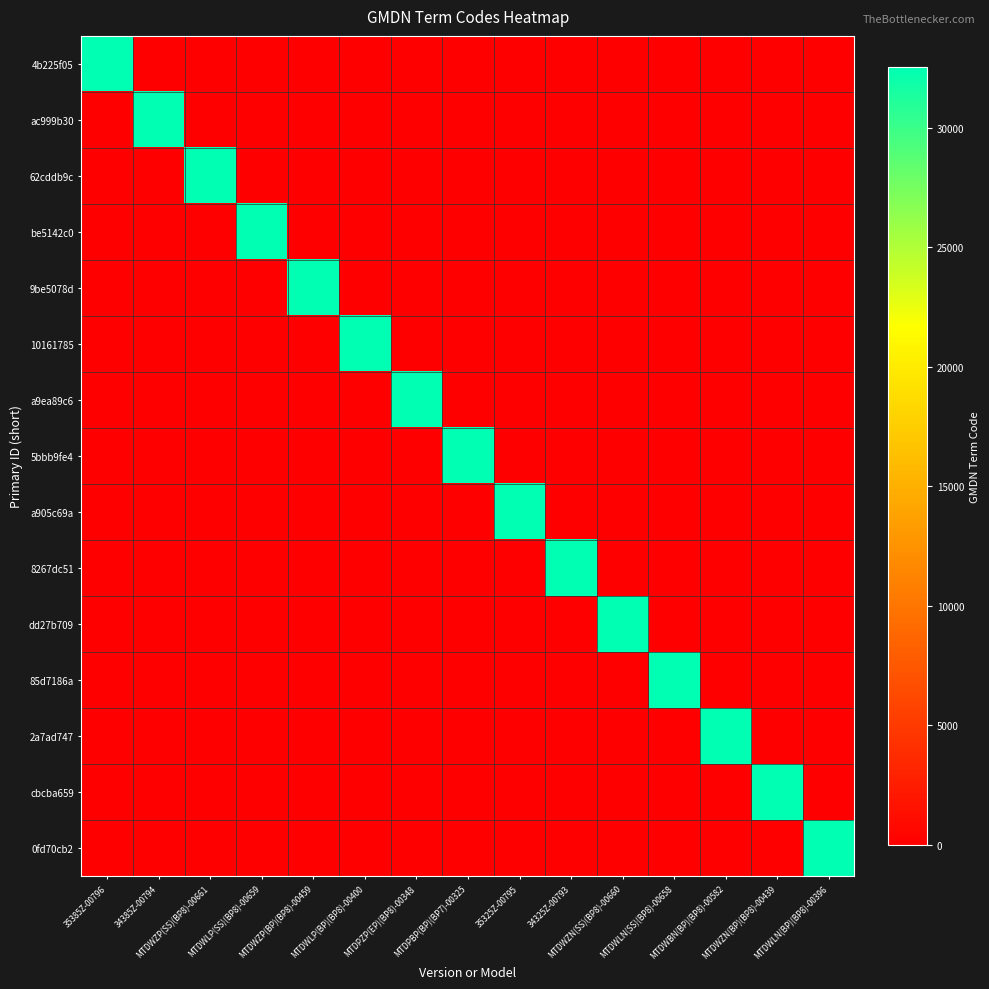

Reading left to right, what are all the values shown in this chart?

4b225f05: 35385Z-00796=32556	34385Z-00794=0	MTDWZP(SS)(BP8)-00661=0	MTDWLP(SS)(BP8)-00659=0	MTDWZP(BP)(BP8)-00459=0	MTDWLP(BP)(BP8)-00400=0	MTDPZP(EP)(BP8)-00348=0	MTDPBP(BP)(BP7)-00325=0	35325Z-00795=0	34325Z-00793=0	MTDWZN(SS)(BP8)-00660=0	MTDWLN(SS)(BP8)-00658=0	MTDWBN(BP)(BP8)-00582=0	MTDWZN(BP)(BP8)-00439=0	MTDWLN(BP)(BP8)-00396=0
ac999b30: 35385Z-00796=0	34385Z-00794=32556	MTDWZP(SS)(BP8)-00661=0	MTDWLP(SS)(BP8)-00659=0	MTDWZP(BP)(BP8)-00459=0	MTDWLP(BP)(BP8)-00400=0	MTDPZP(EP)(BP8)-00348=0	MTDPBP(BP)(BP7)-00325=0	35325Z-00795=0	34325Z-00793=0	MTDWZN(SS)(BP8)-00660=0	MTDWLN(SS)(BP8)-00658=0	MTDWBN(BP)(BP8)-00582=0	MTDWZN(BP)(BP8)-00439=0	MTDWLN(BP)(BP8)-00396=0
62cddb9c: 35385Z-00796=0	34385Z-00794=0	MTDWZP(SS)(BP8)-00661=32556	MTDWLP(SS)(BP8)-00659=0	MTDWZP(BP)(BP8)-00459=0	MTDWLP(BP)(BP8)-00400=0	MTDPZP(EP)(BP8)-00348=0	MTDPBP(BP)(BP7)-00325=0	35325Z-00795=0	34325Z-00793=0	MTDWZN(SS)(BP8)-00660=0	MTDWLN(SS)(BP8)-00658=0	MTDWBN(BP)(BP8)-00582=0	MTDWZN(BP)(BP8)-00439=0	MTDWLN(BP)(BP8)-00396=0
be5142c0: 35385Z-00796=0	34385Z-00794=0	MTDWZP(SS)(BP8)-00661=0	MTDWLP(SS)(BP8)-00659=32556	MTDWZP(BP)(BP8)-00459=0	MTDWLP(BP)(BP8)-00400=0	MTDPZP(EP)(BP8)-00348=0	MTDPBP(BP)(BP7)-00325=0	35325Z-00795=0	34325Z-00793=0	MTDWZN(SS)(BP8)-00660=0	MTDWLN(SS)(BP8)-00658=0	MTDWBN(BP)(BP8)-00582=0	MTDWZN(BP)(BP8)-00439=0	MTDWLN(BP)(BP8)-00396=0
9be5078d: 35385Z-00796=0	34385Z-00794=0	MTDWZP(SS)(BP8)-00661=0	MTDWLP(SS)(BP8)-00659=0	MTDWZP(BP)(BP8)-00459=32556	MTDWLP(BP)(BP8)-00400=0	MTDPZP(EP)(BP8)-00348=0	MTDPBP(BP)(BP7)-00325=0	35325Z-00795=0	34325Z-00793=0	MTDWZN(SS)(BP8)-00660=0	MTDWLN(SS)(BP8)-00658=0	MTDWBN(BP)(BP8)-00582=0	MTDWZN(BP)(BP8)-00439=0	MTDWLN(BP)(BP8)-00396=0
10161785: 35385Z-00796=0	34385Z-00794=0	MTDWZP(SS)(BP8)-00661=0	MTDWLP(SS)(BP8)-00659=0	MTDWZP(BP)(BP8)-00459=0	MTDWLP(BP)(BP8)-00400=32556	MTDPZP(EP)(BP8)-00348=0	MTDPBP(BP)(BP7)-00325=0	35325Z-00795=0	34325Z-00793=0	MTDWZN(SS)(BP8)-00660=0	MTDWLN(SS)(BP8)-00658=0	MTDWBN(BP)(BP8)-00582=0	MTDWZN(BP)(BP8)-00439=0	MTDWLN(BP)(BP8)-00396=0
a9ea89c6: 35385Z-00796=0	34385Z-00794=0	MTDWZP(SS)(BP8)-00661=0	MTDWLP(SS)(BP8)-00659=0	MTDWZP(BP)(BP8)-00459=0	MTDWLP(BP)(BP8)-00400=0	MTDPZP(EP)(BP8)-00348=32556	MTDPBP(BP)(BP7)-00325=0	35325Z-00795=0	34325Z-00793=0	MTDWZN(SS)(BP8)-00660=0	MTDWLN(SS)(BP8)-00658=0	MTDWBN(BP)(BP8)-00582=0	MTDWZN(BP)(BP8)-00439=0	MTDWLN(BP)(BP8)-00396=0
5bbb9fe4: 35385Z-00796=0	34385Z-00794=0	MTDWZP(SS)(BP8)-00661=0	MTDWLP(SS)(BP8)-00659=0	MTDWZP(BP)(BP8)-00459=0	MTDWLP(BP)(BP8)-00400=0	MTDPZP(EP)(BP8)-00348=0	MTDPBP(BP)(BP7)-00325=32556	35325Z-00795=0	34325Z-00793=0	MTDWZN(SS)(BP8)-00660=0	MTDWLN(SS)(BP8)-00658=0	MTDWBN(BP)(BP8)-00582=0	MTDWZN(BP)(BP8)-00439=0	MTDWLN(BP)(BP8)-00396=0
a905c69a: 35385Z-00796=0	34385Z-00794=0	MTDWZP(SS)(BP8)-00661=0	MTDWLP(SS)(BP8)-00659=0	MTDWZP(BP)(BP8)-00459=0	MTDWLP(BP)(BP8)-00400=0	MTDPZP(EP)(BP8)-00348=0	MTDPBP(BP)(BP7)-00325=0	35325Z-00795=32556	34325Z-00793=0	MTDWZN(SS)(BP8)-00660=0	MTDWLN(SS)(BP8)-00658=0	MTDWBN(BP)(BP8)-00582=0	MTDWZN(BP)(BP8)-00439=0	MTDWLN(BP)(BP8)-00396=0
8267dc51: 35385Z-00796=0	34385Z-00794=0	MTDWZP(SS)(BP8)-00661=0	MTDWLP(SS)(BP8)-00659=0	MTDWZP(BP)(BP8)-00459=0	MTDWLP(BP)(BP8)-00400=0	MTDPZP(EP)(BP8)-00348=0	MTDPBP(BP)(BP7)-00325=0	35325Z-00795=0	34325Z-00793=32556	MTDWZN(SS)(BP8)-00660=0	MTDWLN(SS)(BP8)-00658=0	MTDWBN(BP)(BP8)-00582=0	MTDWZN(BP)(BP8)-00439=0	MTDWLN(BP)(BP8)-00396=0
dd27b709: 35385Z-00796=0	34385Z-00794=0	MTDWZP(SS)(BP8)-00661=0	MTDWLP(SS)(BP8)-00659=0	MTDWZP(BP)(BP8)-00459=0	MTDWLP(BP)(BP8)-00400=0	MTDPZP(EP)(BP8)-00348=0	MTDPBP(BP)(BP7)-00325=0	35325Z-00795=0	34325Z-00793=0	MTDWZN(SS)(BP8)-00660=32556	MTDWLN(SS)(BP8)-00658=0	MTDWBN(BP)(BP8)-00582=0	MTDWZN(BP)(BP8)-00439=0	MTDWLN(BP)(BP8)-00396=0
85d7186a: 35385Z-00796=0	34385Z-00794=0	MTDWZP(SS)(BP8)-00661=0	MTDWLP(SS)(BP8)-00659=0	MTDWZP(BP)(BP8)-00459=0	MTDWLP(BP)(BP8)-00400=0	MTDPZP(EP)(BP8)-00348=0	MTDPBP(BP)(BP7)-00325=0	35325Z-00795=0	34325Z-00793=0	MTDWZN(SS)(BP8)-00660=0	MTDWLN(SS)(BP8)-00658=32556	MTDWBN(BP)(BP8)-00582=0	MTDWZN(BP)(BP8)-00439=0	MTDWLN(BP)(BP8)-00396=0
2a7ad747: 35385Z-00796=0	34385Z-00794=0	MTDWZP(SS)(BP8)-00661=0	MTDWLP(SS)(BP8)-00659=0	MTDWZP(BP)(BP8)-00459=0	MTDWLP(BP)(BP8)-00400=0	MTDPZP(EP)(BP8)-00348=0	MTDPBP(BP)(BP7)-00325=0	35325Z-00795=0	34325Z-00793=0	MTDWZN(SS)(BP8)-00660=0	MTDWLN(SS)(BP8)-00658=0	MTDWBN(BP)(BP8)-00582=32556	MTDWZN(BP)(BP8)-00439=0	MTDWLN(BP)(BP8)-00396=0
cbcba659: 35385Z-00796=0	34385Z-00794=0	MTDWZP(SS)(BP8)-00661=0	MTDWLP(SS)(BP8)-00659=0	MTDWZP(BP)(BP8)-00459=0	MTDWLP(BP)(BP8)-00400=0	MTDPZP(EP)(BP8)-00348=0	MTDPBP(BP)(BP7)-00325=0	35325Z-00795=0	34325Z-00793=0	MTDWZN(SS)(BP8)-00660=0	MTDWLN(SS)(BP8)-00658=0	MTDWBN(BP)(BP8)-00582=0	MTDWZN(BP)(BP8)-00439=32556	MTDWLN(BP)(BP8)-00396=0
0fd70cb2: 35385Z-00796=0	34385Z-00794=0	MTDWZP(SS)(BP8)-00661=0	MTDWLP(SS)(BP8)-00659=0	MTDWZP(BP)(BP8)-00459=0	MTDWLP(BP)(BP8)-00400=0	MTDPZP(EP)(BP8)-00348=0	MTDPBP(BP)(BP7)-00325=0	35325Z-00795=0	34325Z-00793=0	MTDWZN(SS)(BP8)-00660=0	MTDWLN(SS)(BP8)-00658=0	MTDWBN(BP)(BP8)-00582=0	MTDWZN(BP)(BP8)-00439=0	MTDWLN(BP)(BP8)-00396=32556